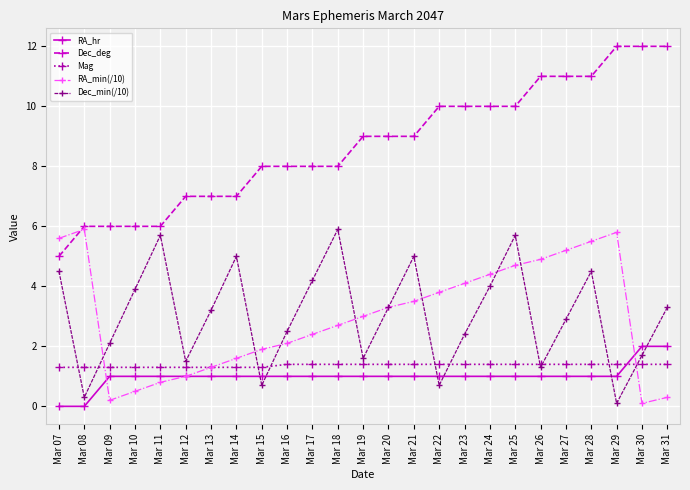

What is the difference between the highest and lowest values at Mar 25?

9.0